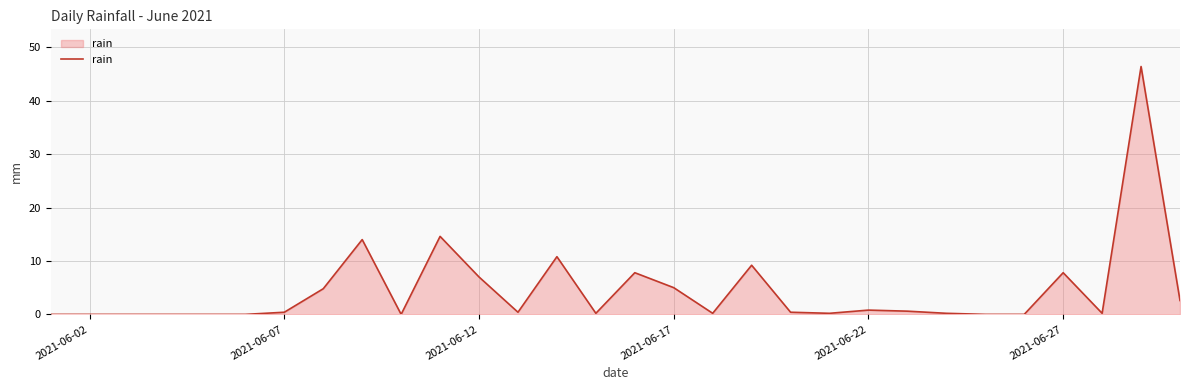

What is the maximum value shown in the chart?

46.4